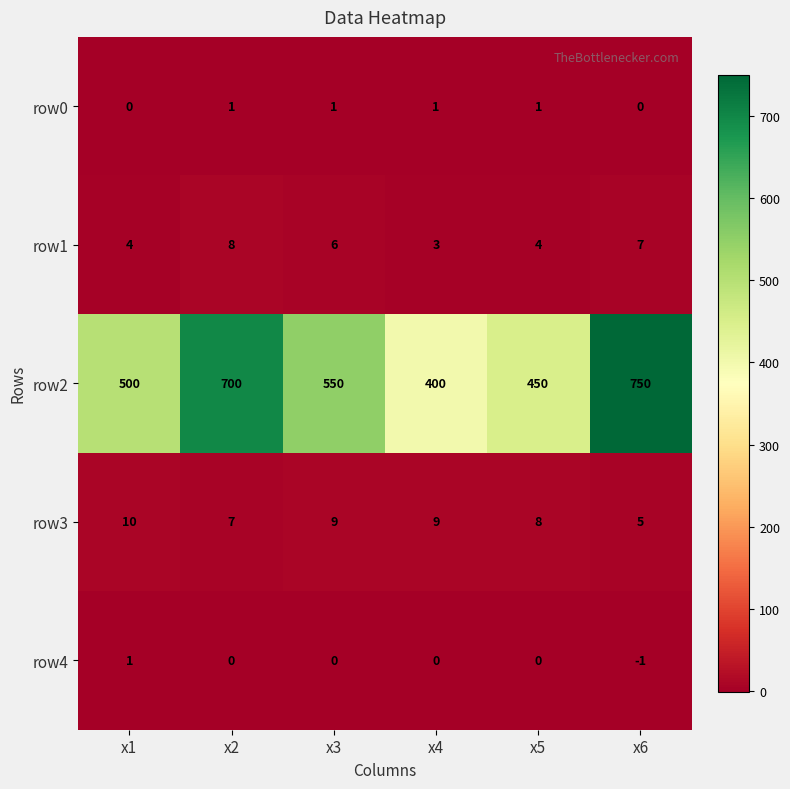

The value of row4 at x2 is 0. True or false?

True